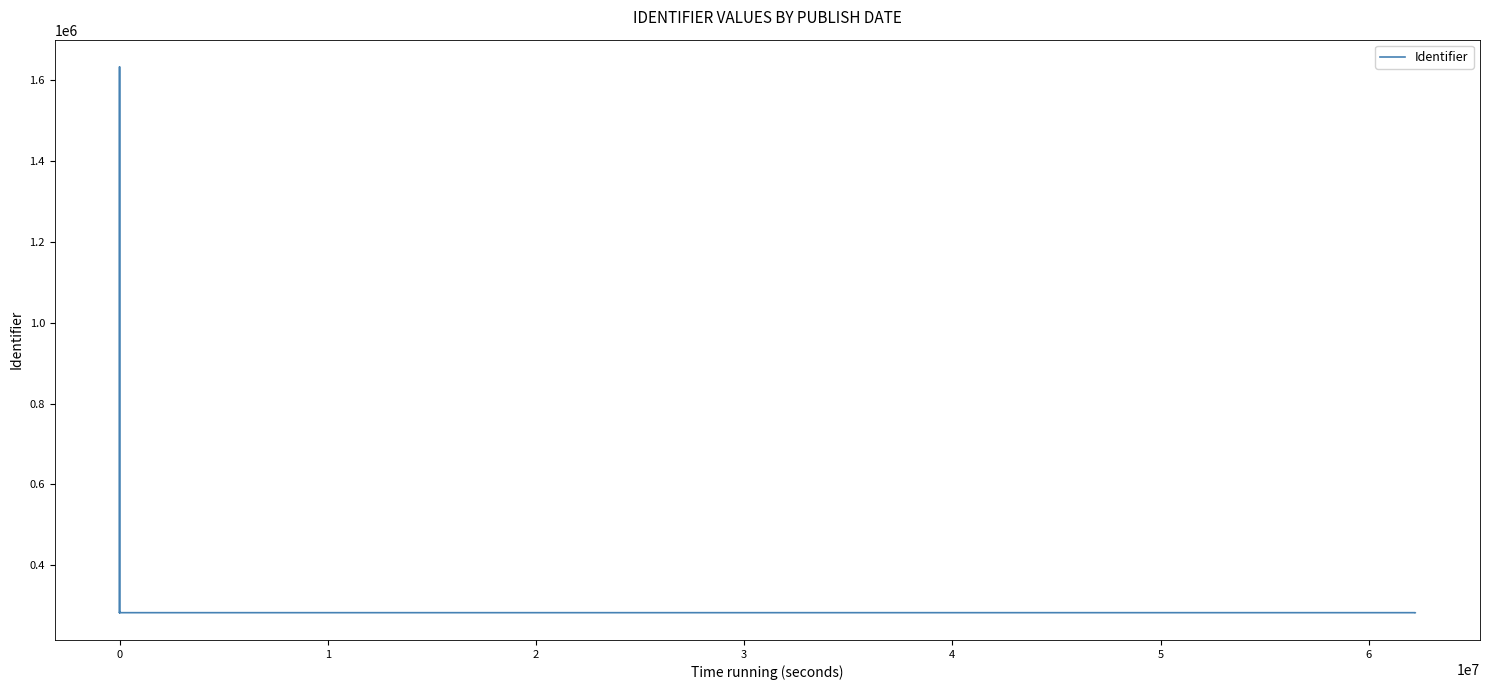

Approximately how many times larger is the value at 0 compared to 0?

0.2